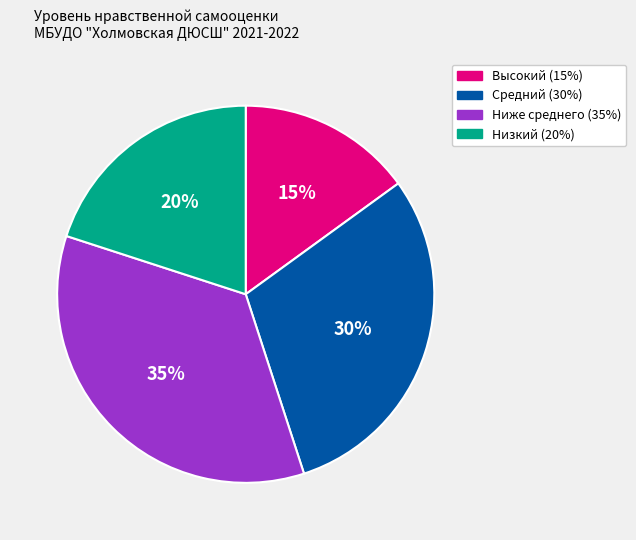

To the nearest percent, what is the difference between the largest and smallest slice percentages?

20%